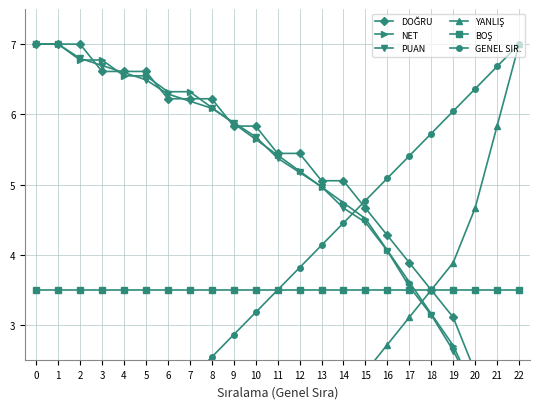

What is the sum of the PUAN values at 7 and 18?

9.3